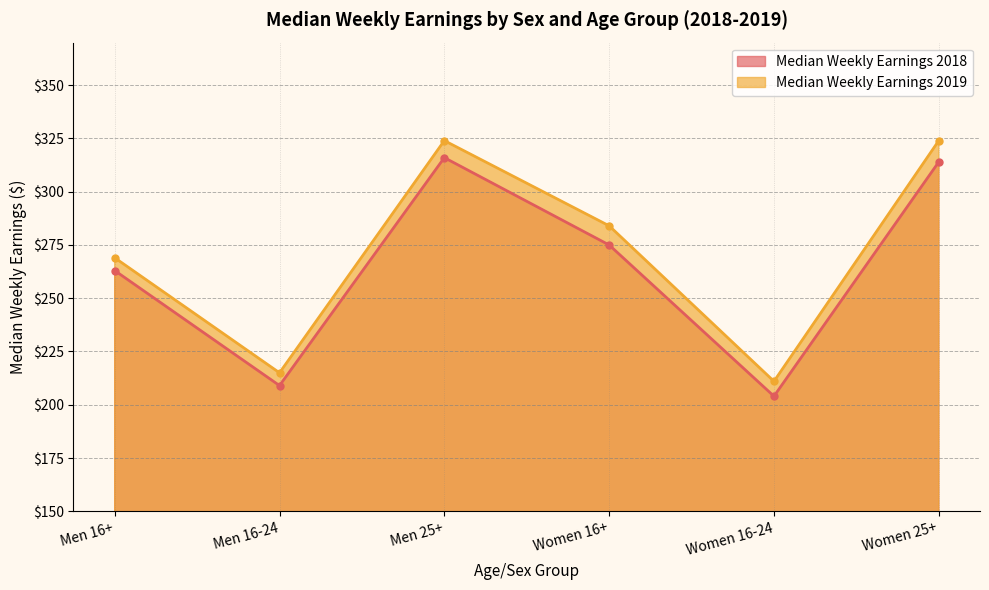

At which category is the sum across all series the highest?

Men 25+